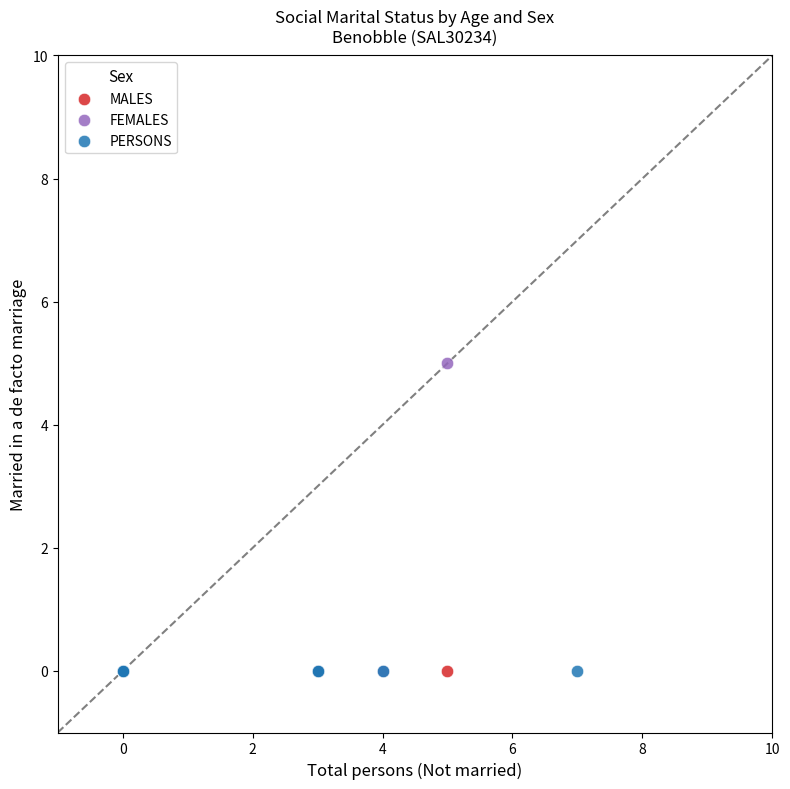

Which series contains the highest Y value?

FEMALES